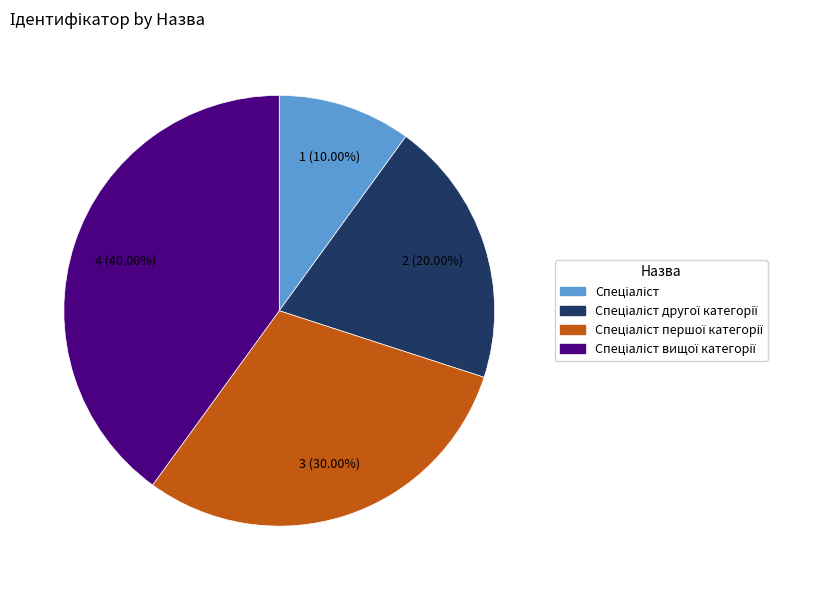

Is there a majority slice in this chart?

No